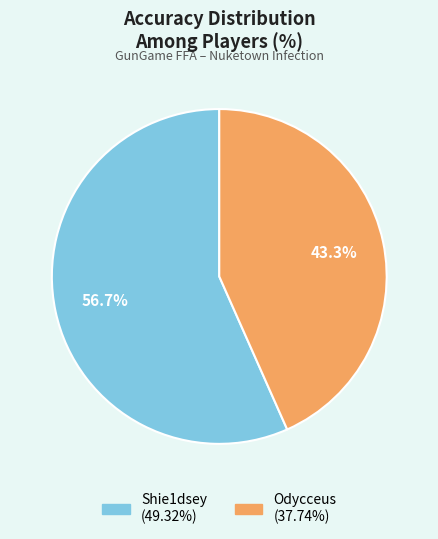

To the nearest percent, what is the difference between the largest and smallest slice percentages?

13%